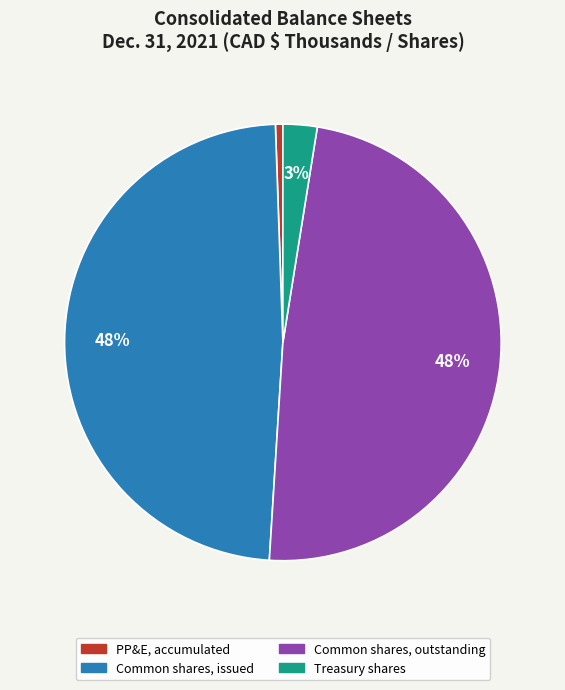

Is there any slice that represents more than half of the pie?

No